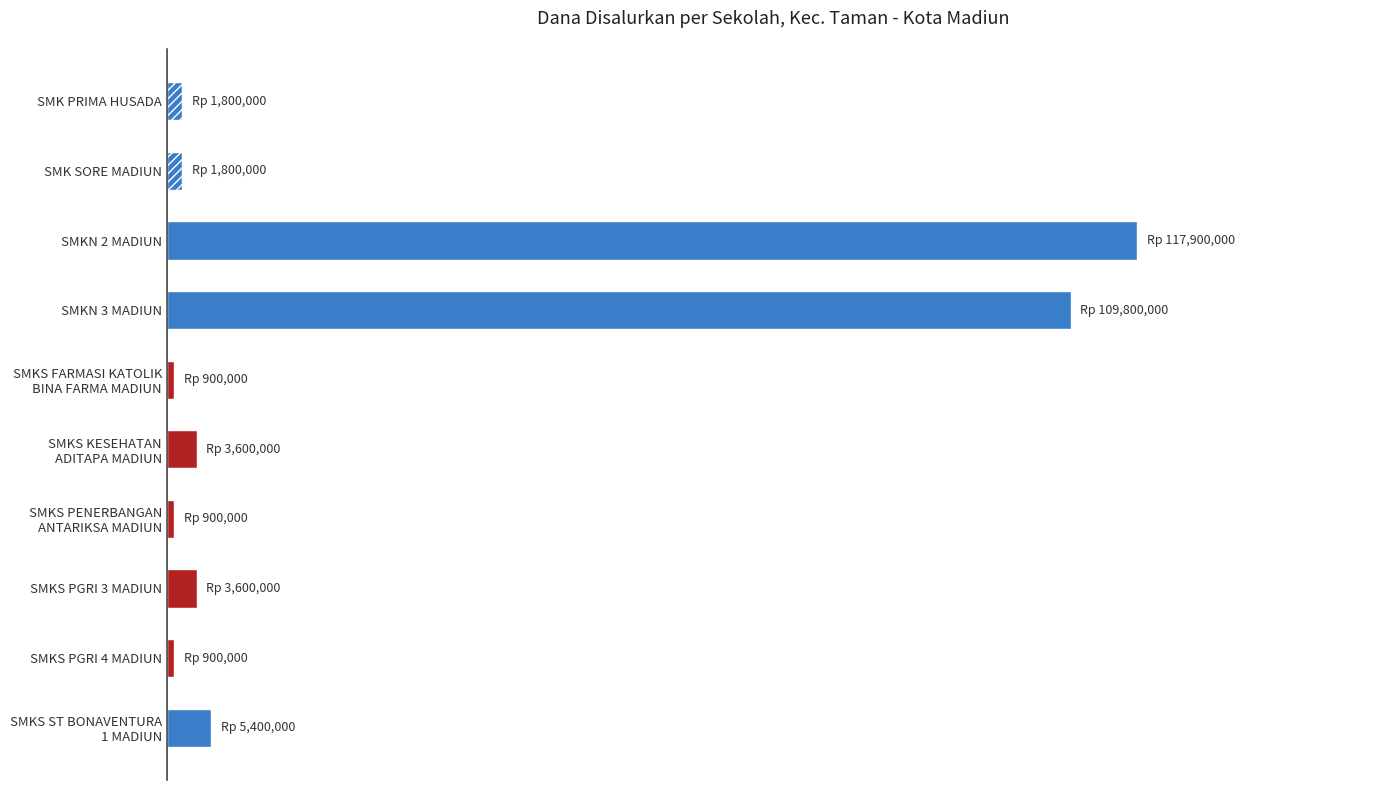

List the labels in order of value, smallest first.

SMKS FARMASI KATOLIK BINA FARMA MADIUN, SMKS PENERBANGAN ANTARIKSA MADIUN, SMKS PGRI 4 MADIUN, SMK PRIMA HUSADA, SMK SORE MADIUN, SMKS KESEHATAN ADITAPA MADIUN, SMKS PGRI 3 MADIUN, SMKS ST BONAVENTURA 1 MADIUN, SMKN 3 MADIUN, SMKN 2 MADIUN